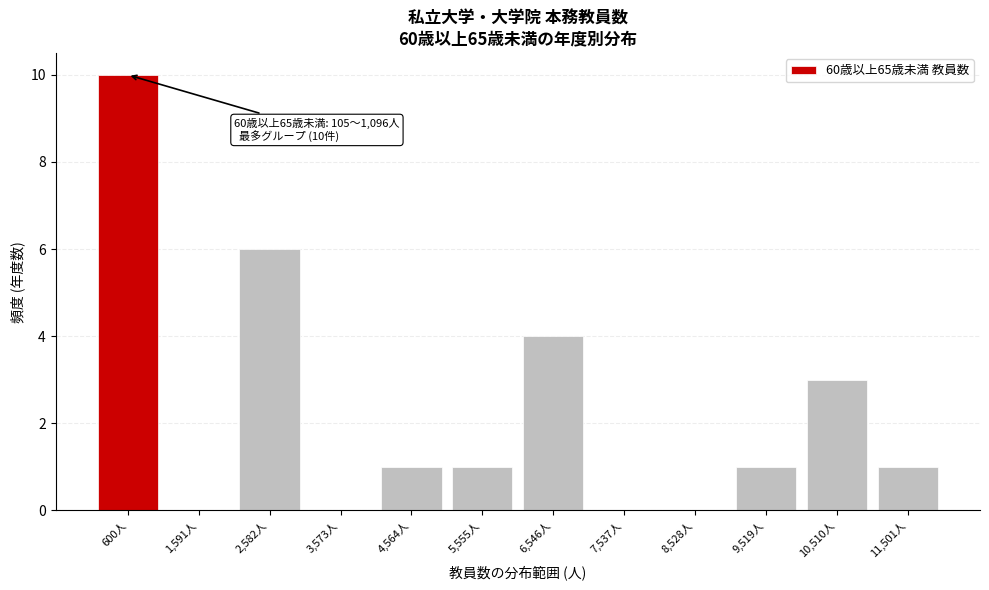

Reading left to right, list all the values displayed in this chart.

600人=10	1,591人=0	2,582人=6	3,573人=0	4,564人=1	5,555人=1	6,546人=4	7,537人=0	8,528人=0	9,519人=1	10,510人=3	11,501人=1